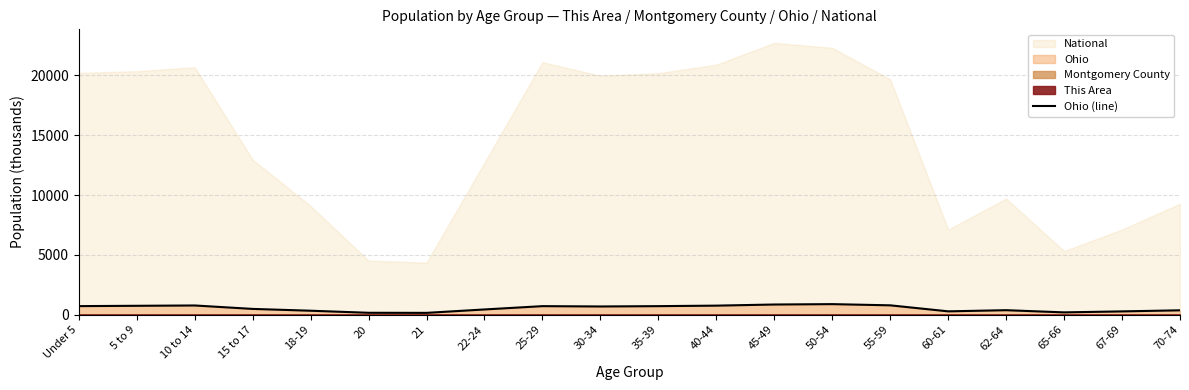

What is the ratio of the value at 50-54 to the value at 55-59?

1.1